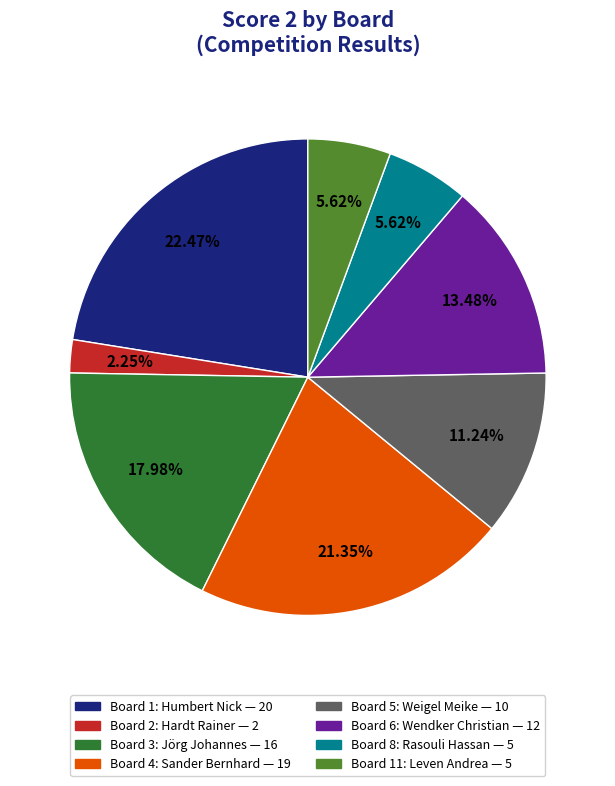

Does any single category account for the majority?

No